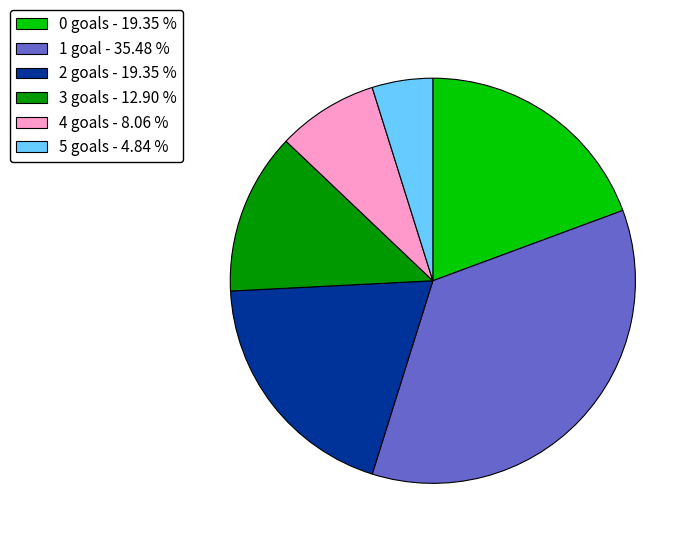

Do 0 and 3 together represent more than half of the pie?

No